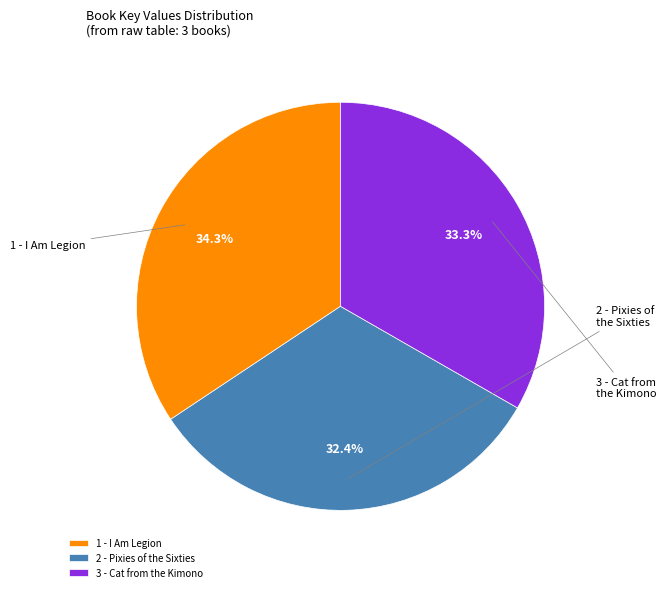

Is there a majority slice in this chart?

No